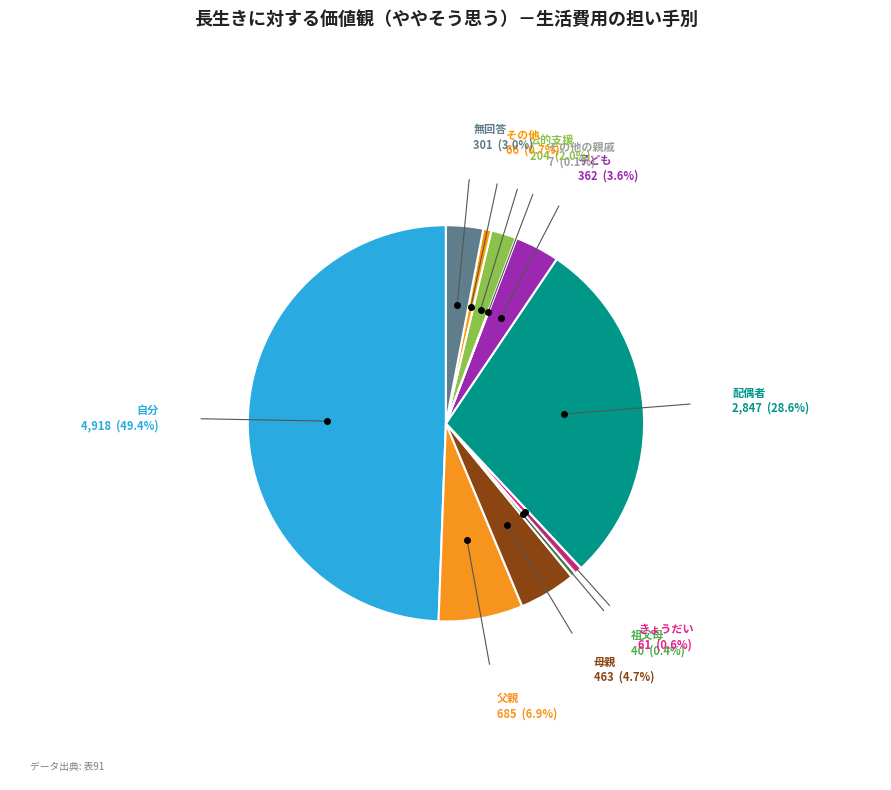

The 配偶者 slice represents 19% of the pie. True or false?

False